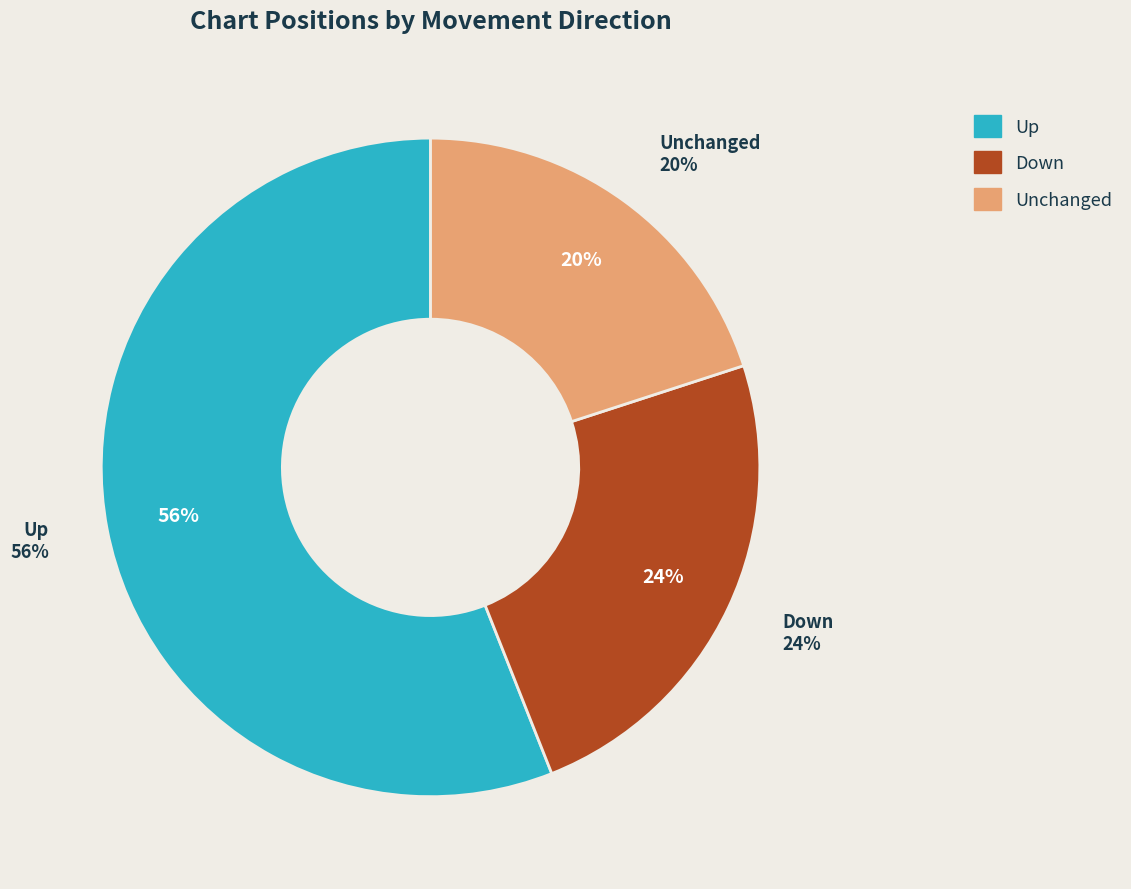

How many segments does this pie chart have?

3